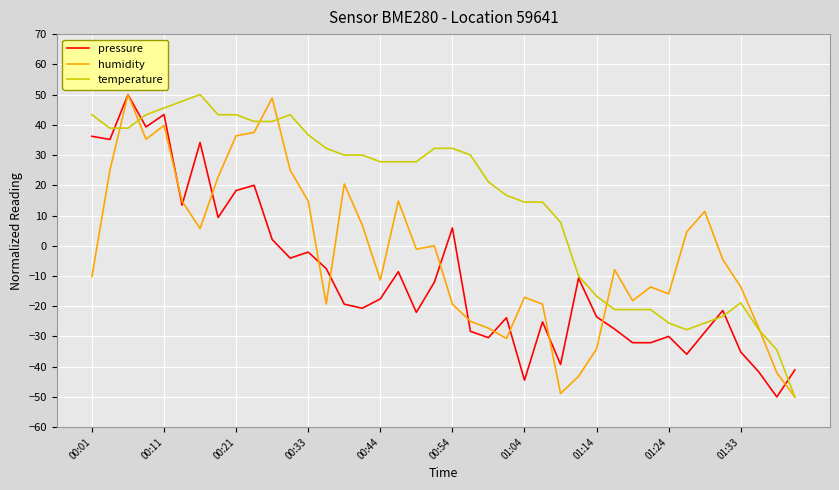

Which series has the largest total across all categories?

temperature